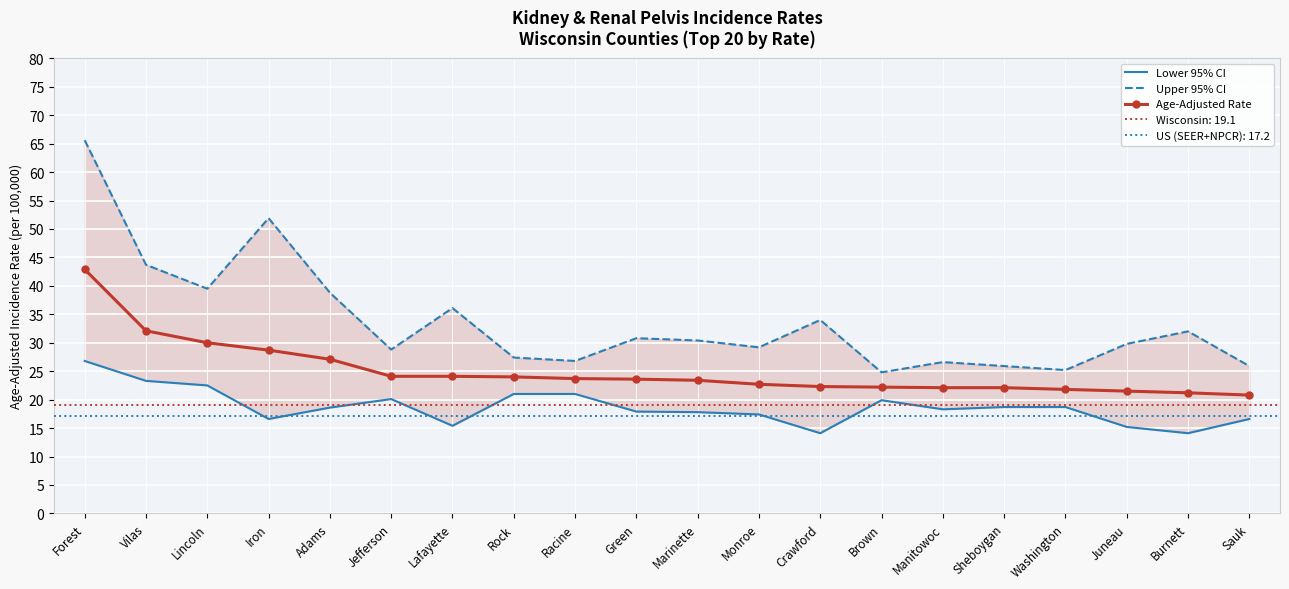

What is the difference between the Age-Adjusted Rate values at Manitowoc and Marinette?

1.3